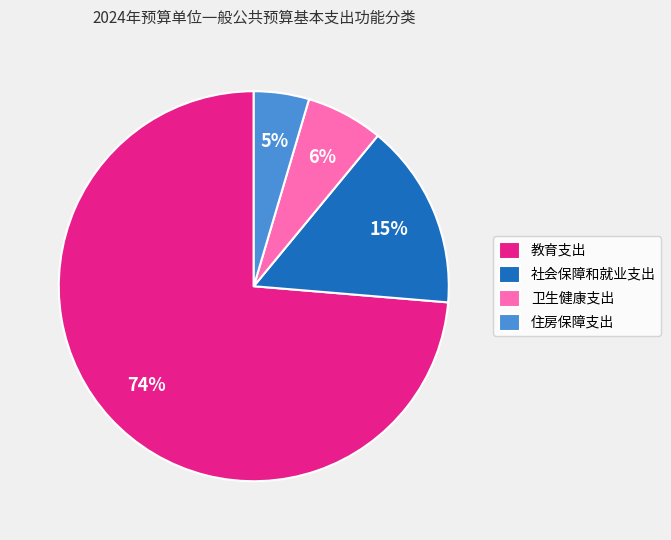

The 卫生健康支出 slice represents 6% of the pie. True or false?

True